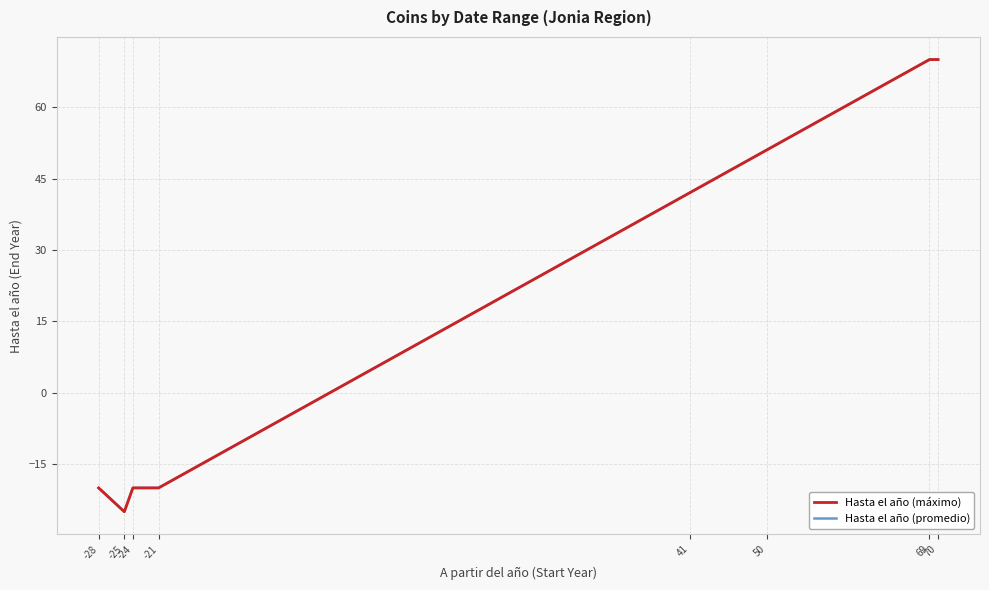

True or false: Hasta el año (promedio) has more than 1 points higher than both neighbors.

False